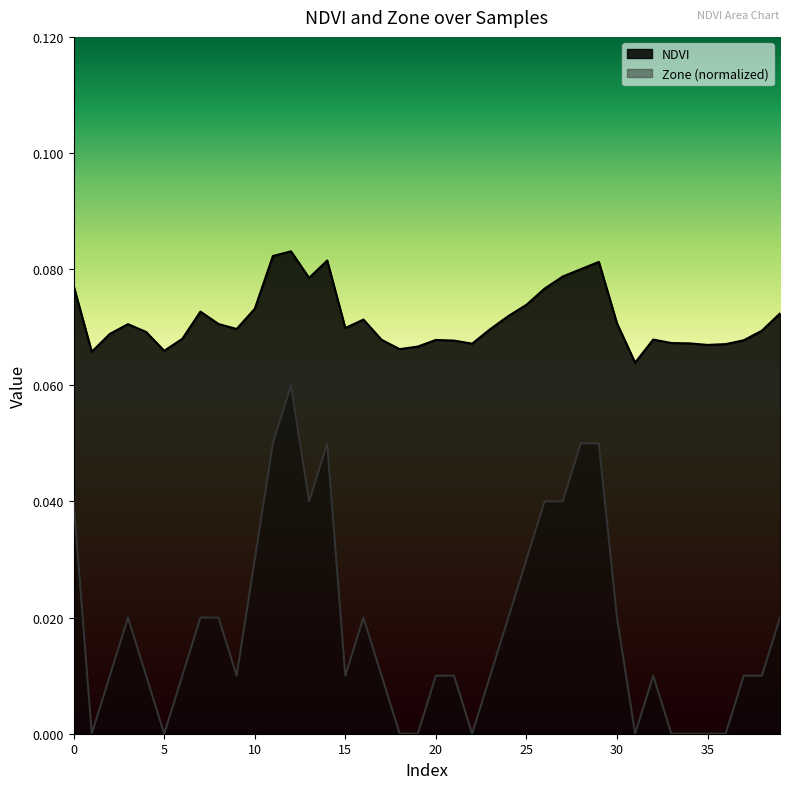

How many lines are shown in the chart?

2